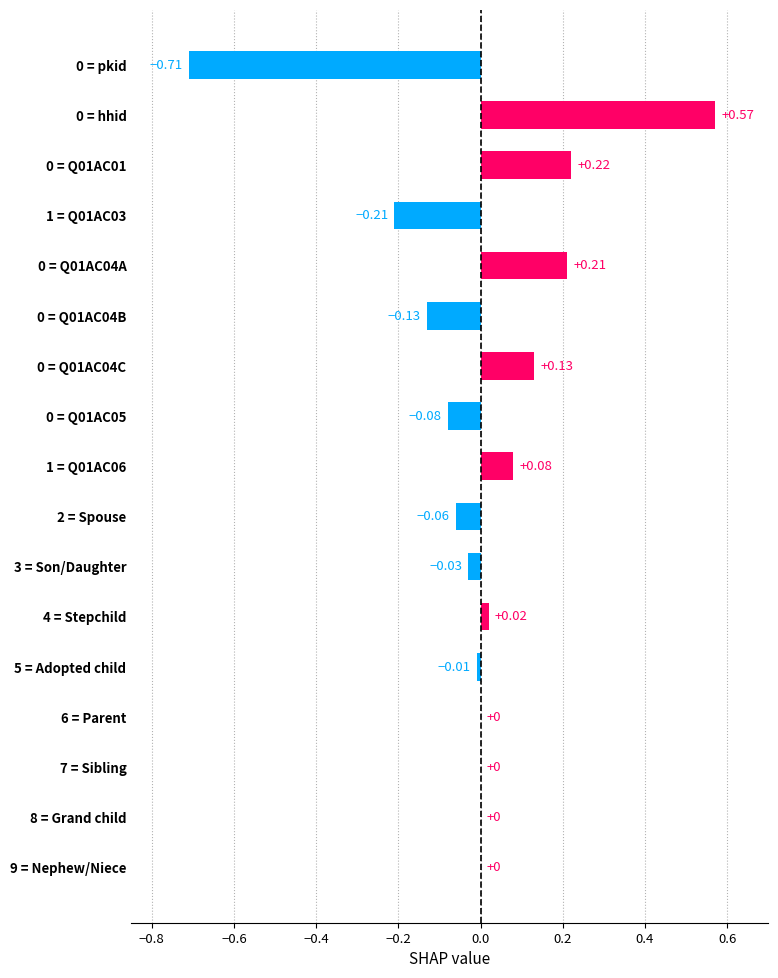

Between 8 = Grand child and 4 = Stepchild, which is larger?

4 = Stepchild